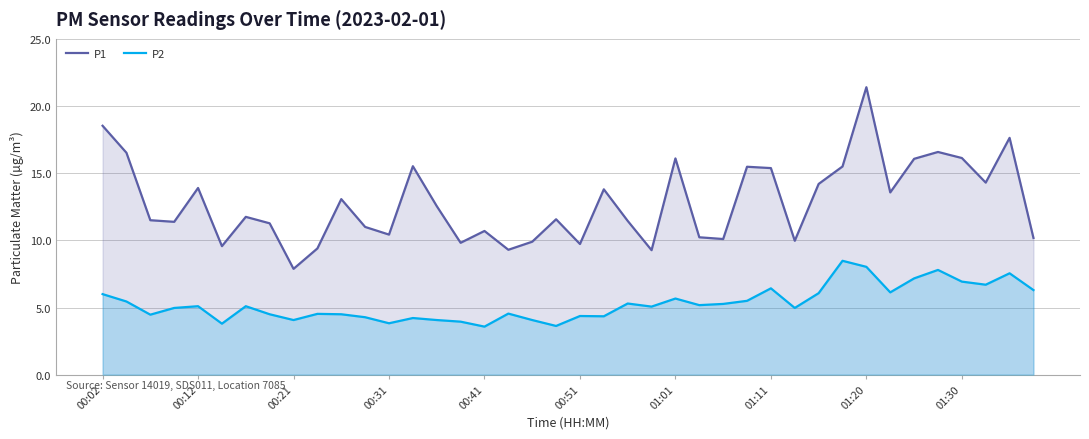

At which label does P1 reach its peak?

01:20